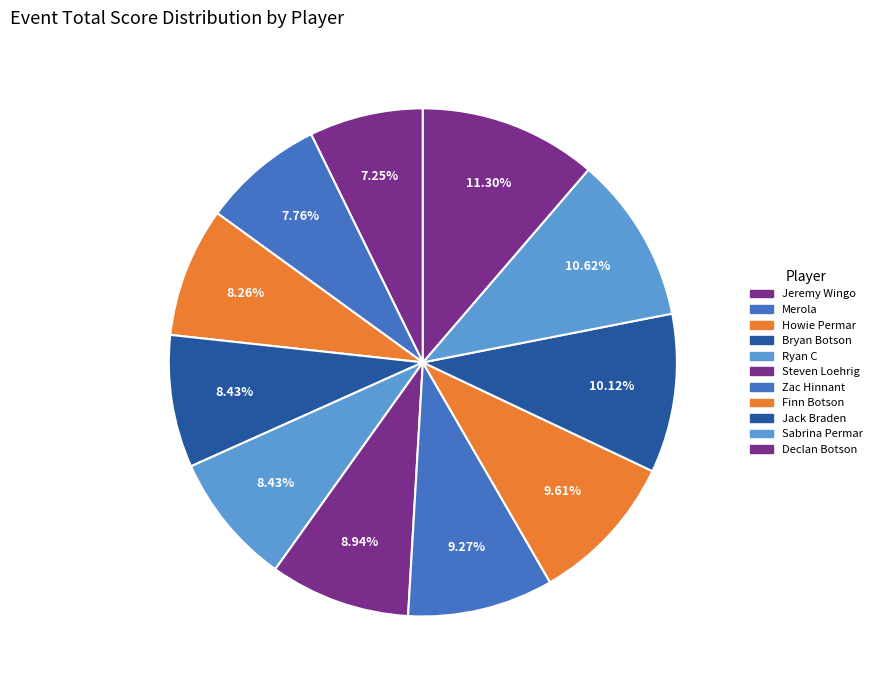

To the nearest percent, what portion does Merola represent?

8%